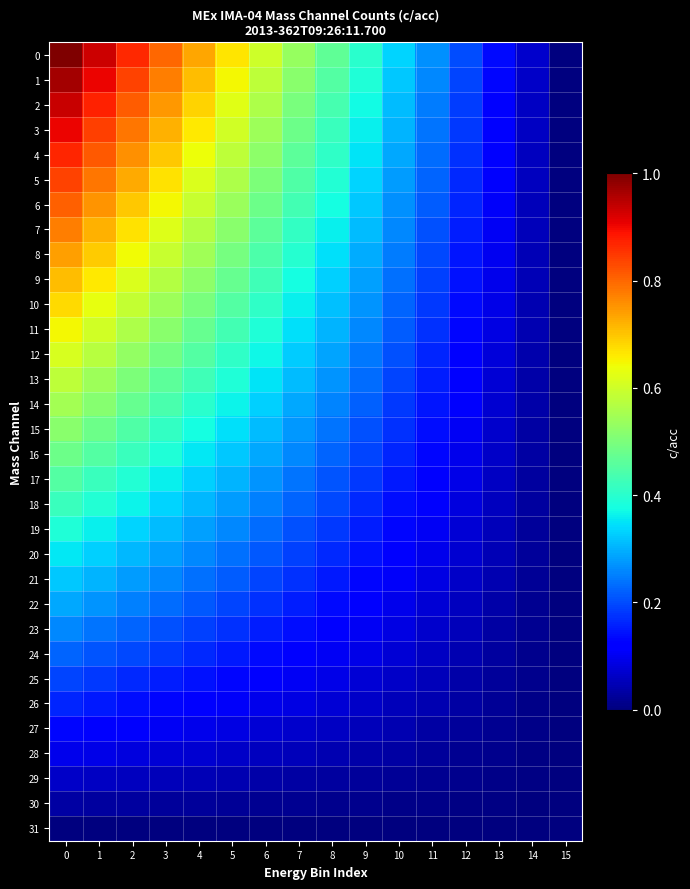

Rank the series at 12 from highest to lowest value.

row_0, row_1, row_2, row_3, row_4, row_5, row_6, row_7, row_8, row_9, row_10, row_11, row_12, row_13, row_14, row_15, row_16, row_17, row_18, row_19, row_20, row_21, row_22, row_23, row_24, row_25, row_26, row_27, row_28, row_29, row_30, row_31